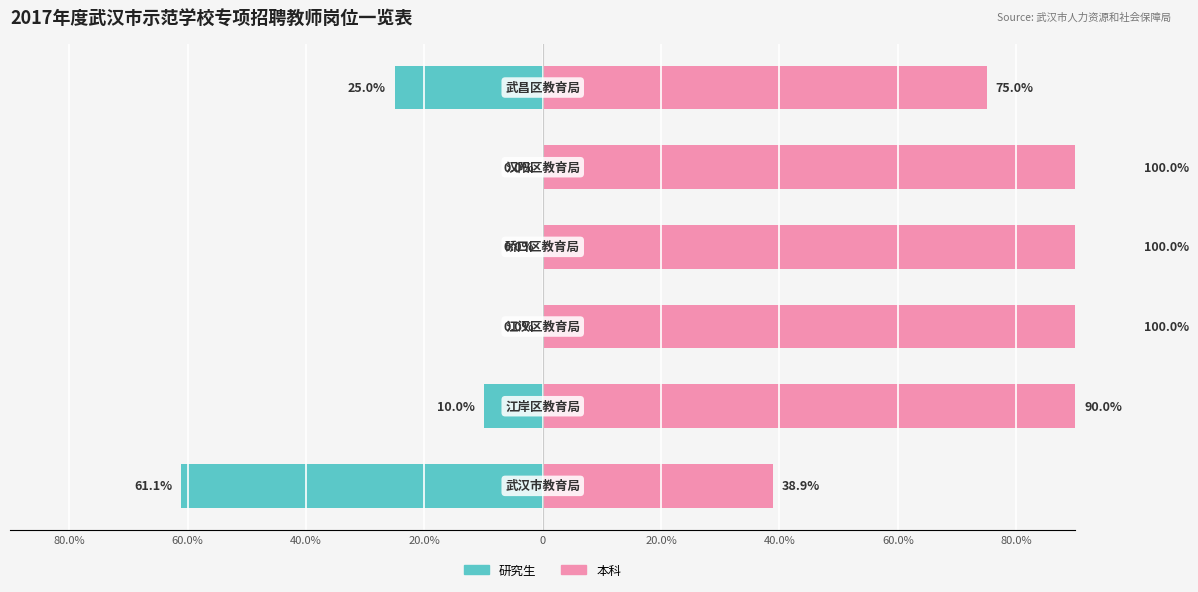

The value of 本科 at 20.0% is 100.0. True or false?

True